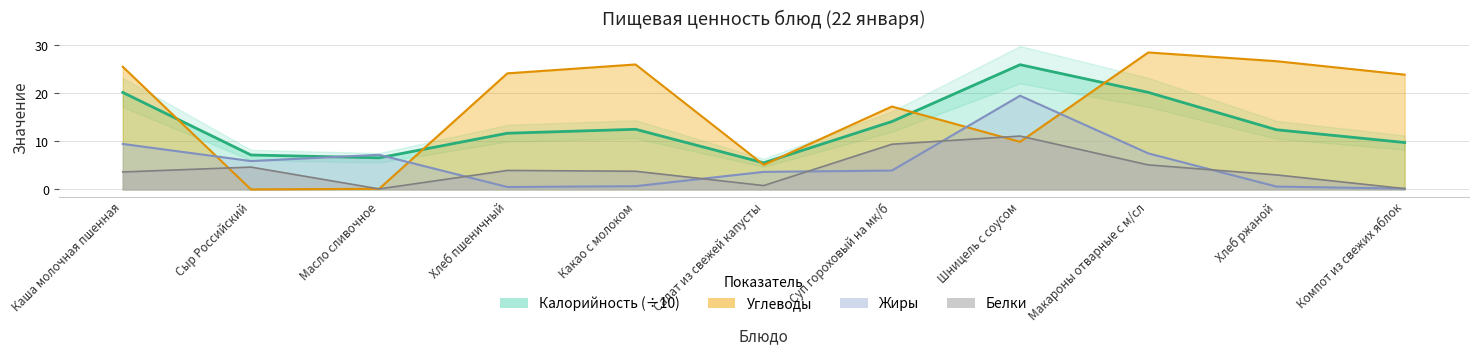

How many interior local peaks does the Калорийность series have?

2